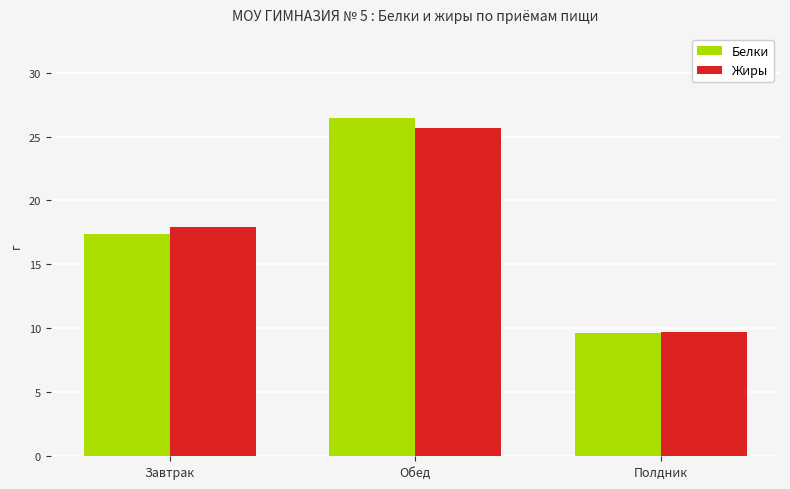

How many data points in Жиры are above 17?

2